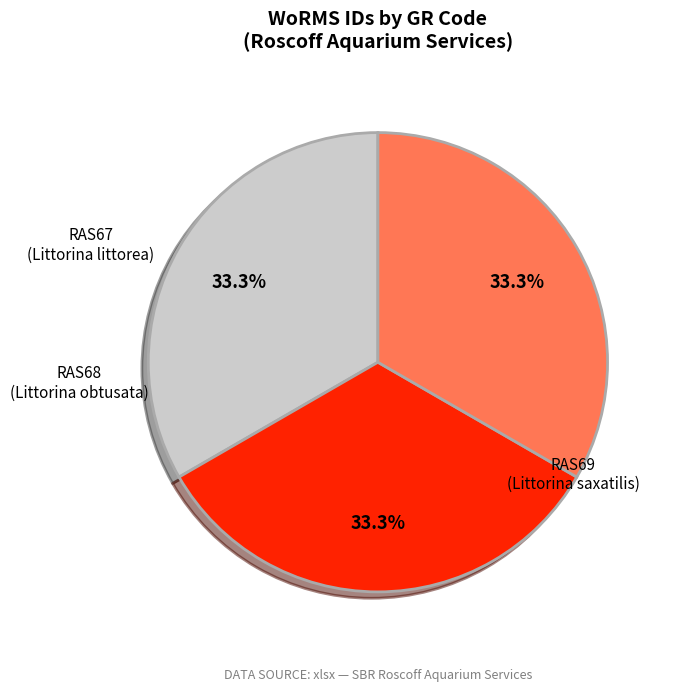

Is there any slice that represents more than half of the pie?

No